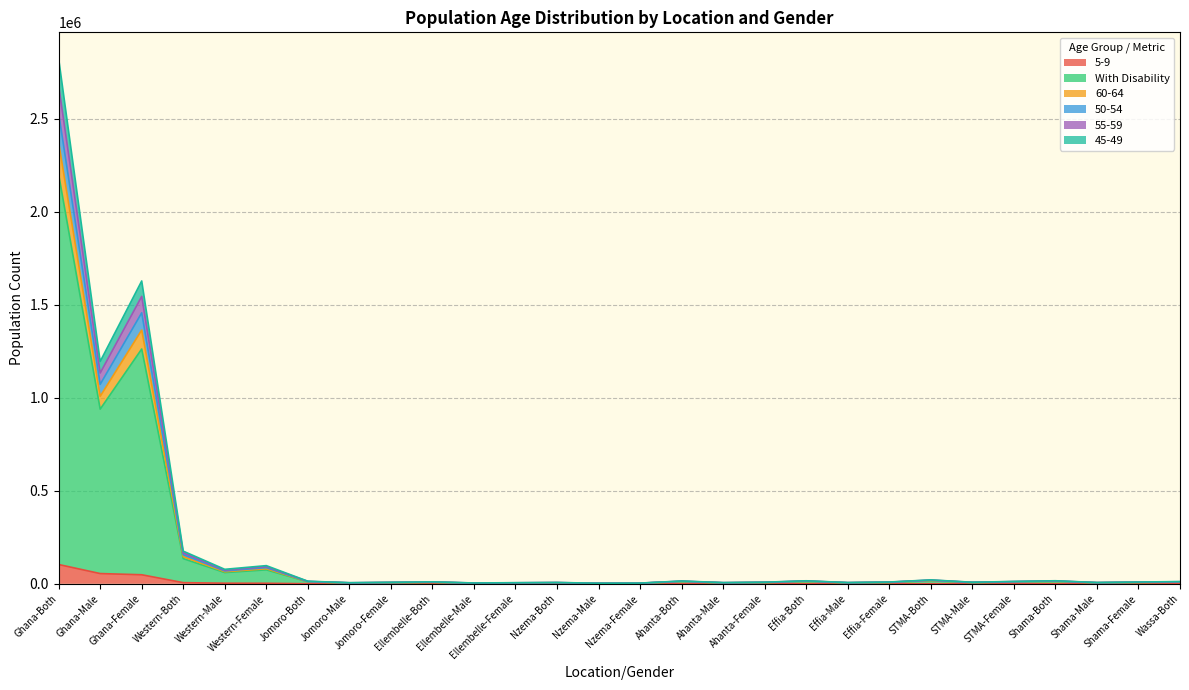

At which label is With Disability closest to 1341094?

Ghana-Female